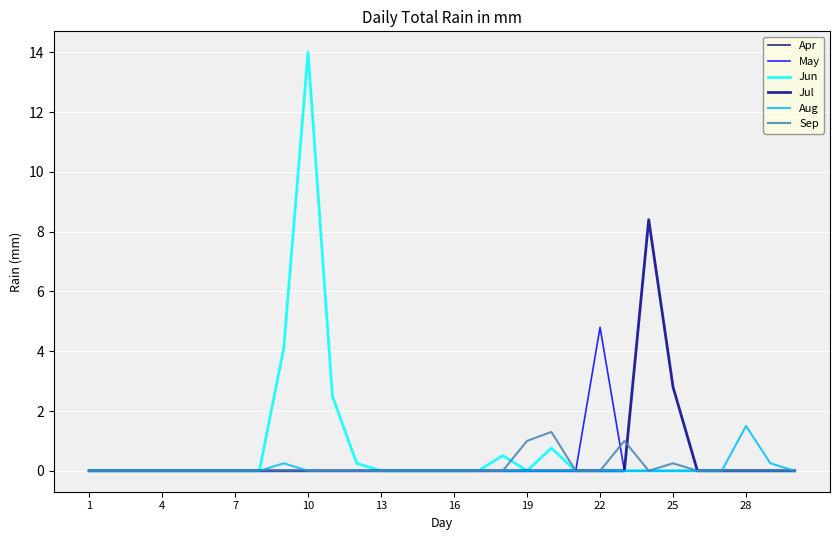

How many lines are shown in the chart?

6